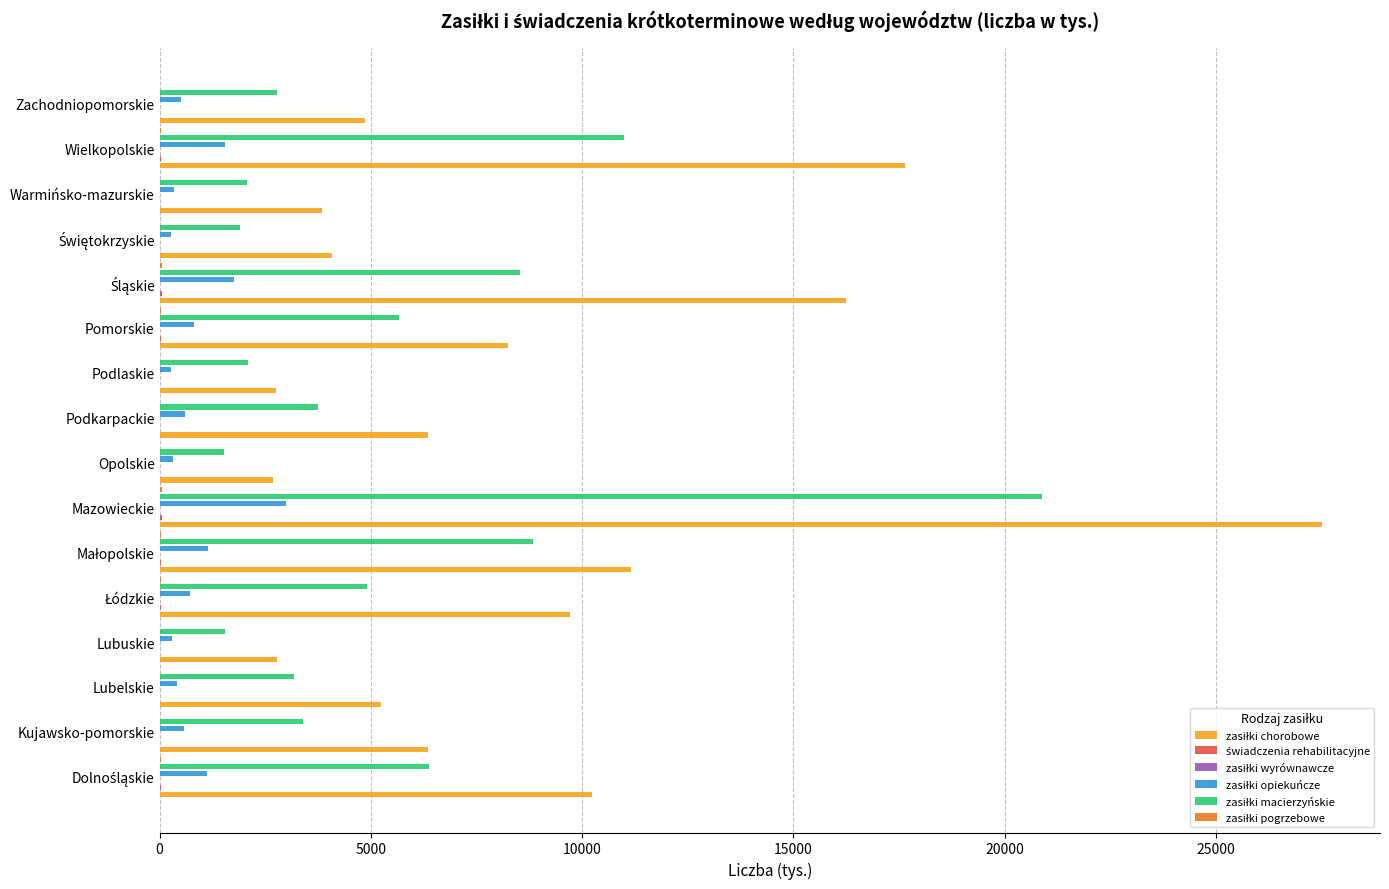

Between Lubelskie and Świętokrzyskie, which is larger?

Lubelskie